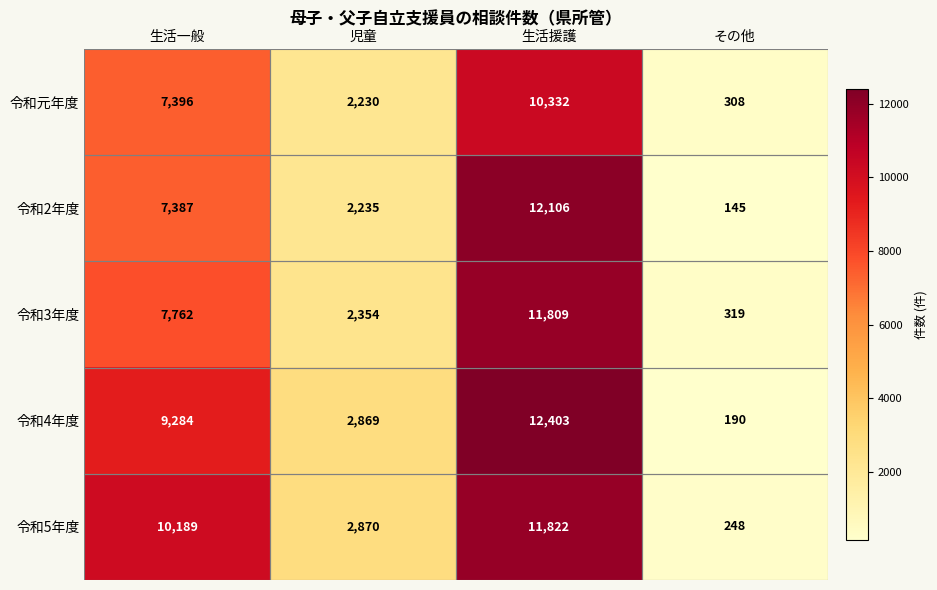

Which series has the largest total across all categories?

令和5年度